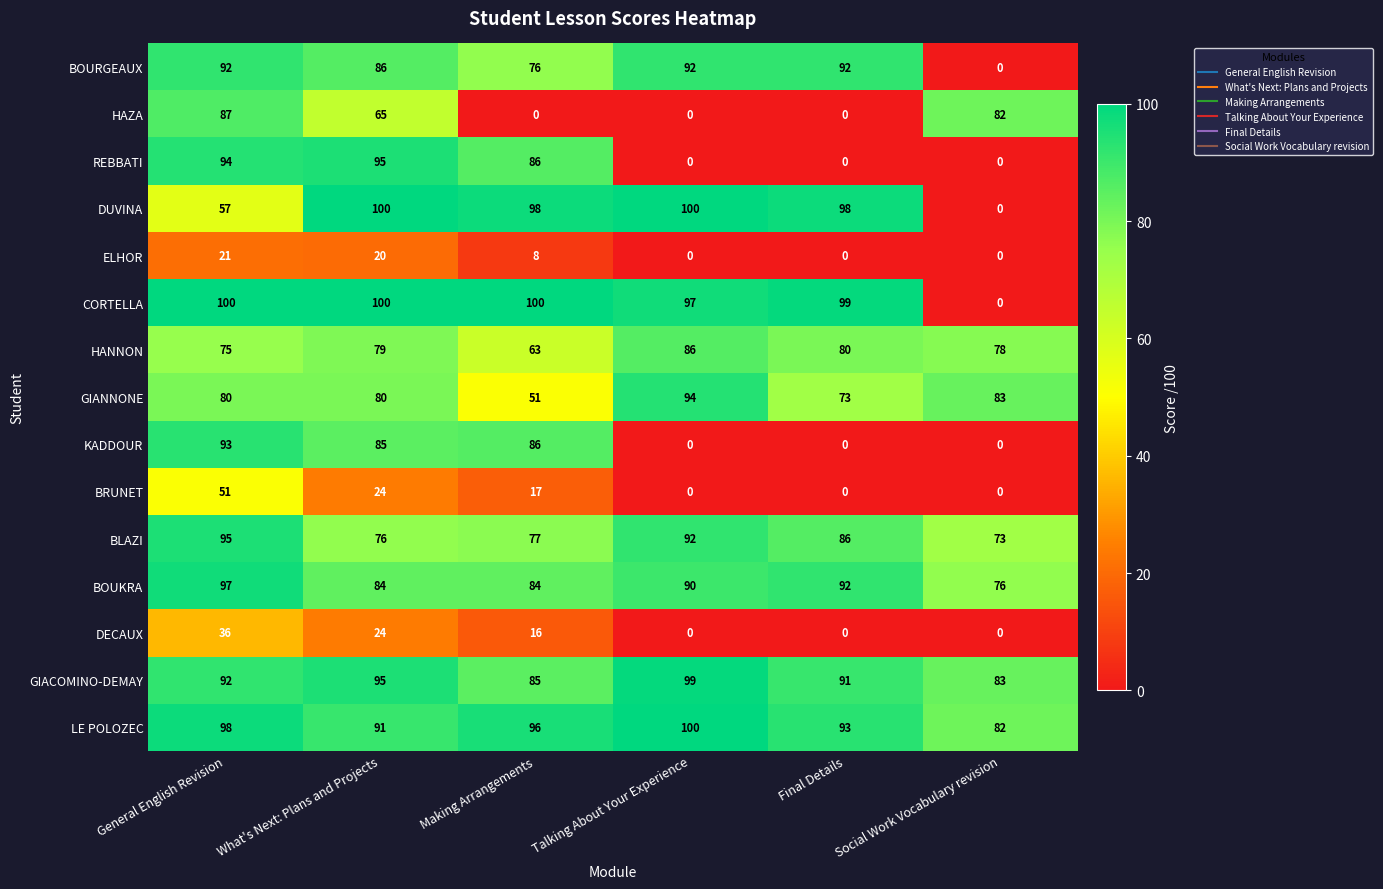

What is the greatest value displayed?

100